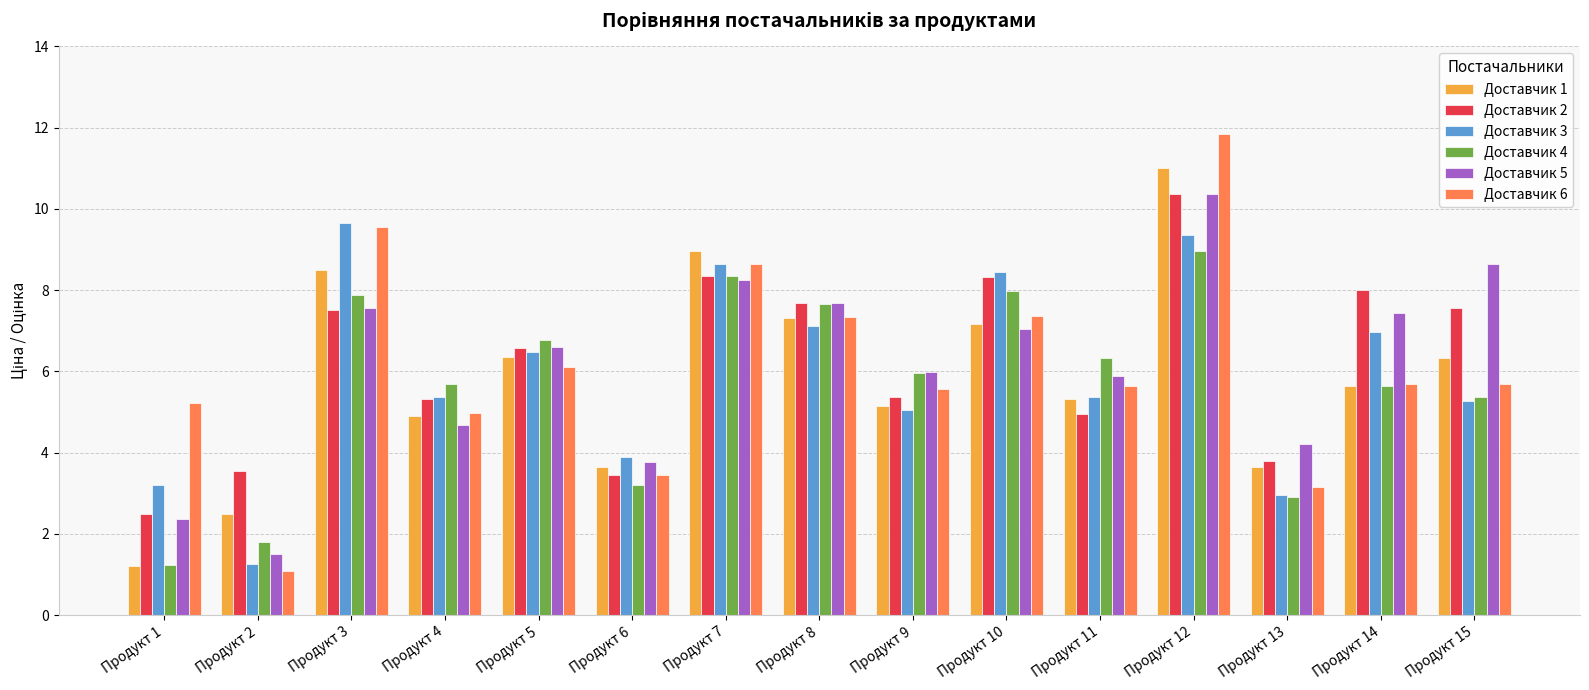

True or false: Доставчик 2 has a value of 7.7 at Продукт 8.

True